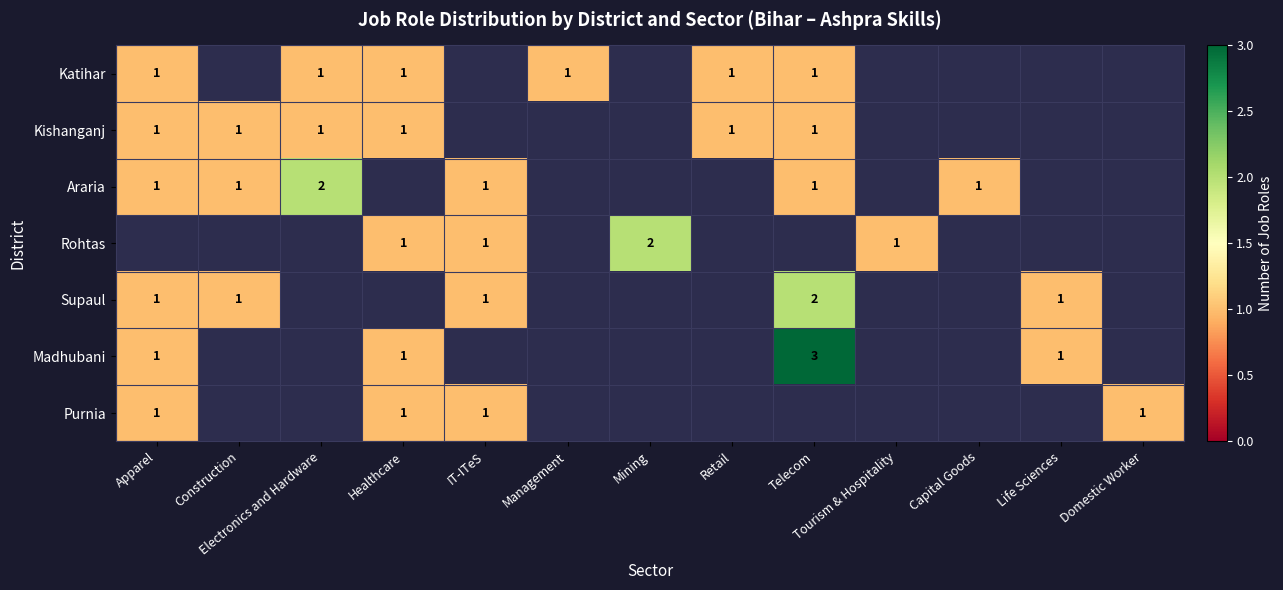

What is the sum of the Supaul values at Telecom and Life Sciences?

3